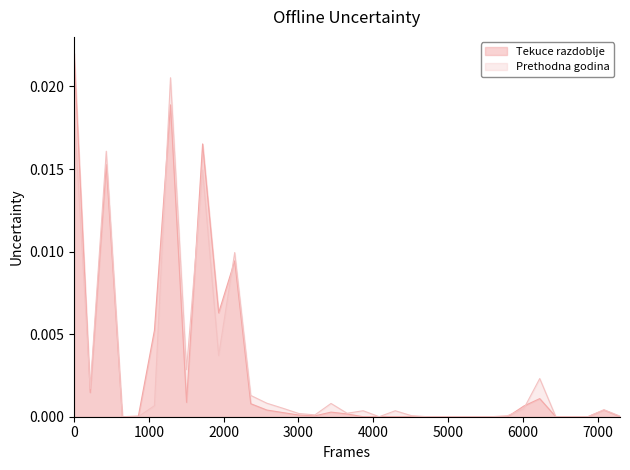

Rank the series by their maximum value, from highest to lowest.

Tekuce razdoblje, Prethodna godina